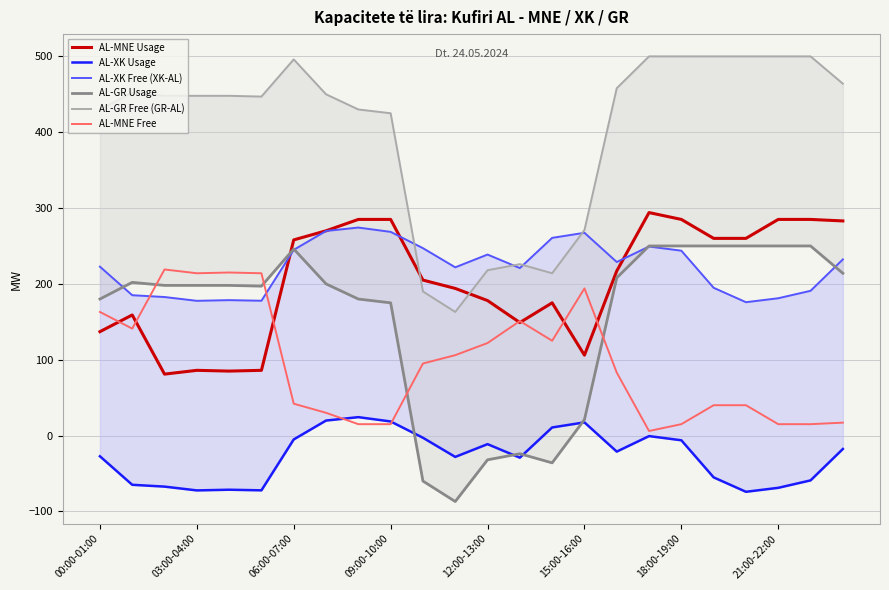

How many lines are shown in the chart?

6